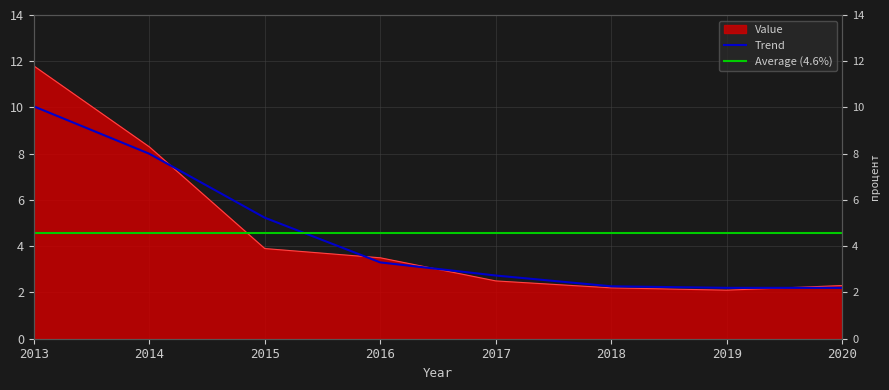

Does the chart have visible grid lines?

Yes